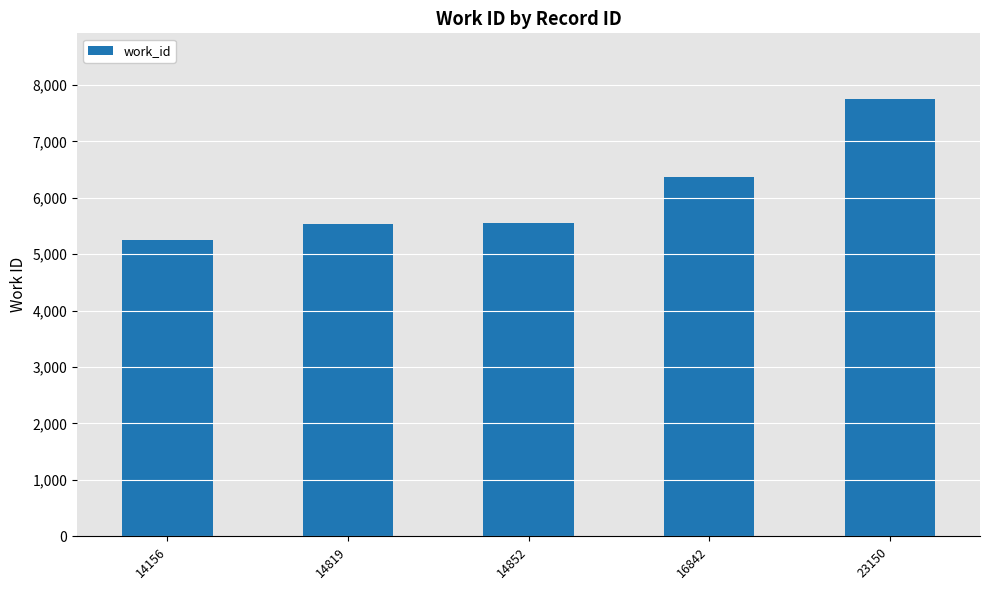

What is the average value?

6096